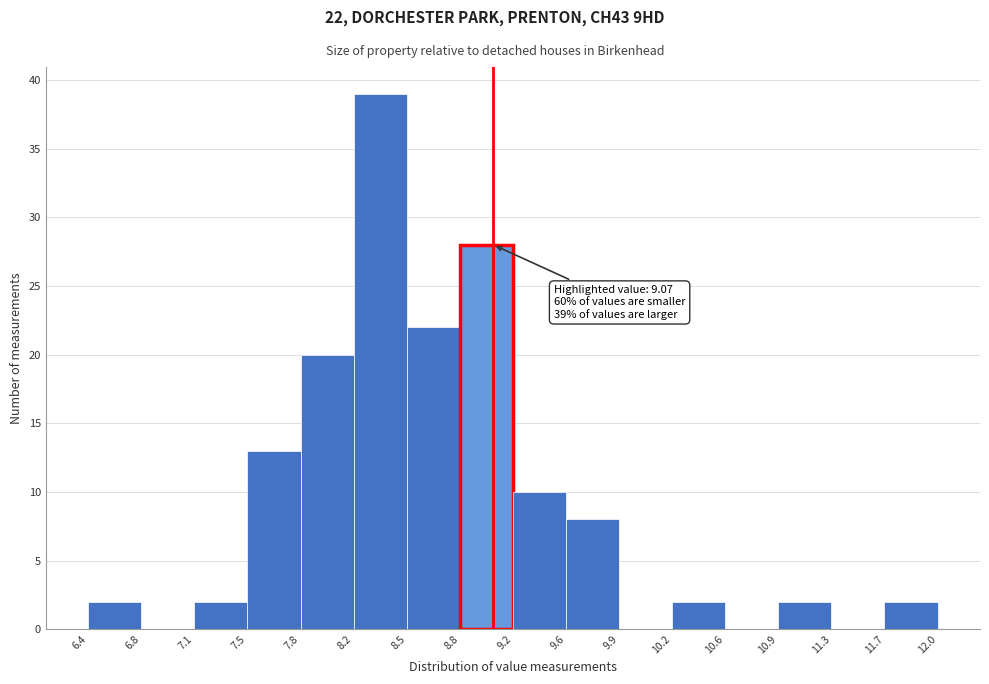

Which range on the x-axis has the tallest bar?

8.2 to 8.5